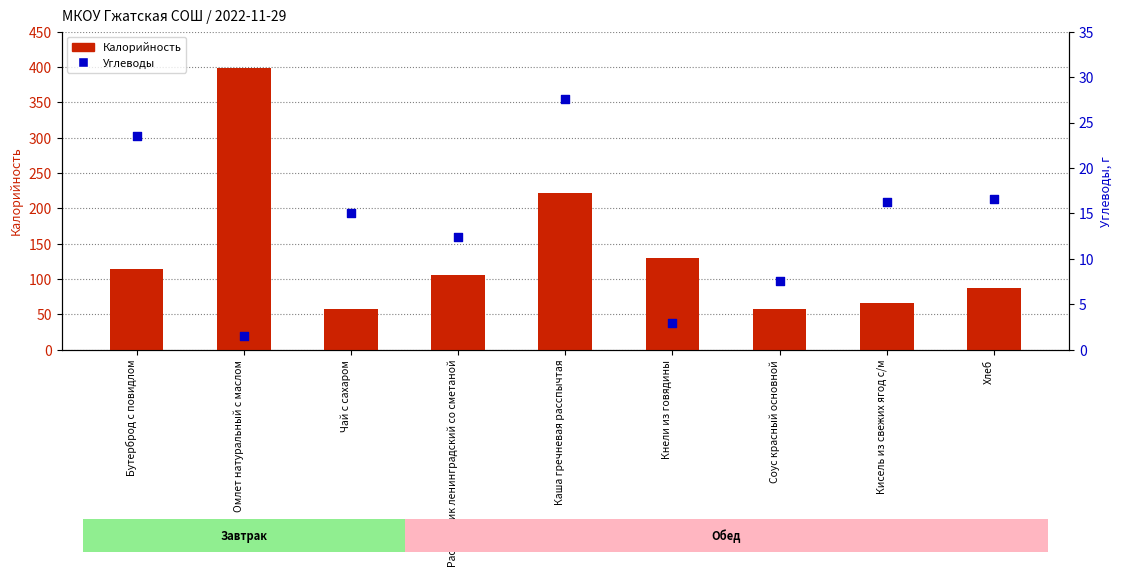

Which series contains the highest Y value?

Калорийность